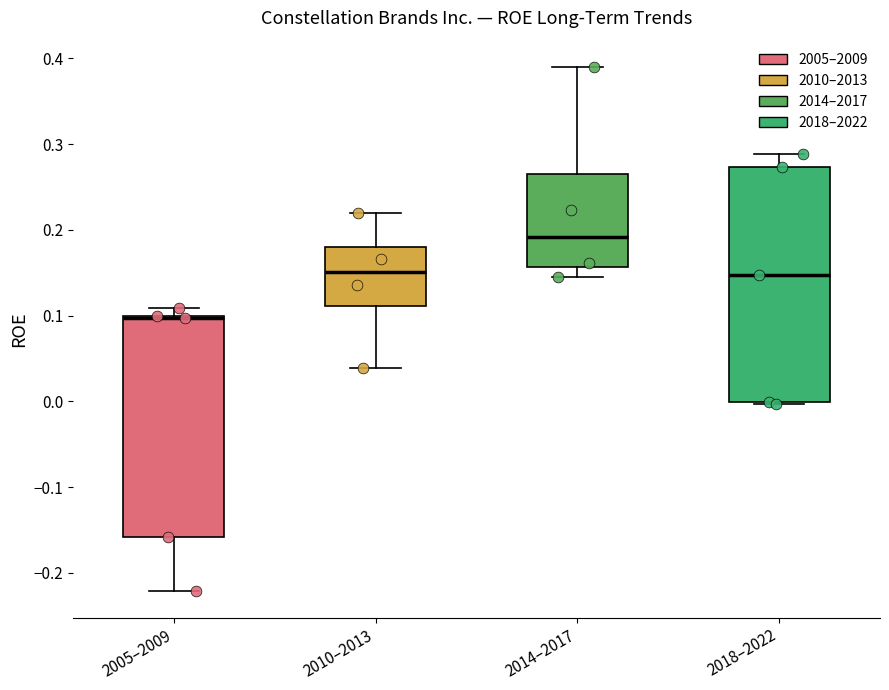

Which box is the tallest, from its lower edge to its upper edge?

2018–2022